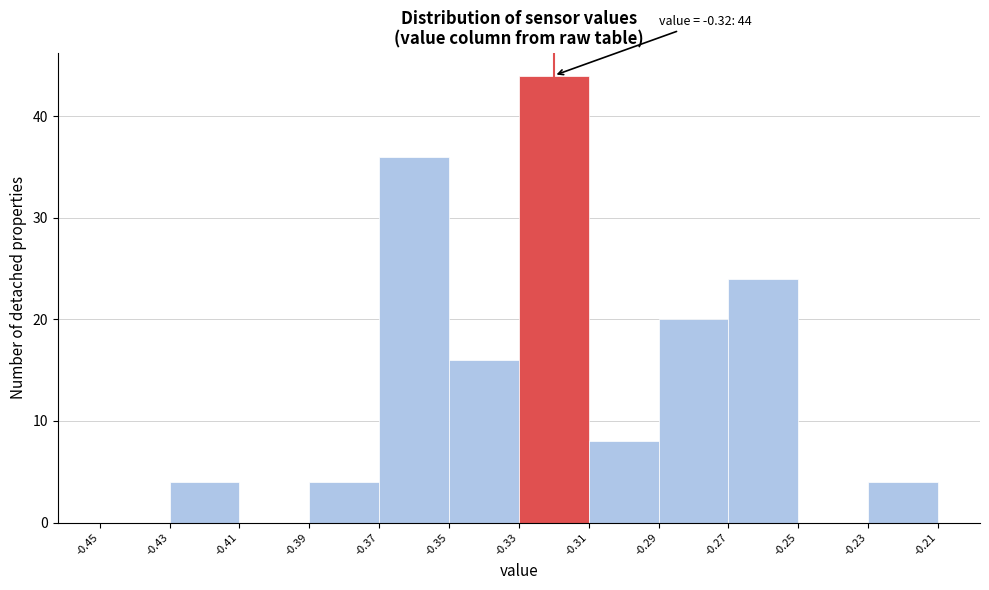

Which range on the x-axis has the tallest bar?

-0.33 to -0.31